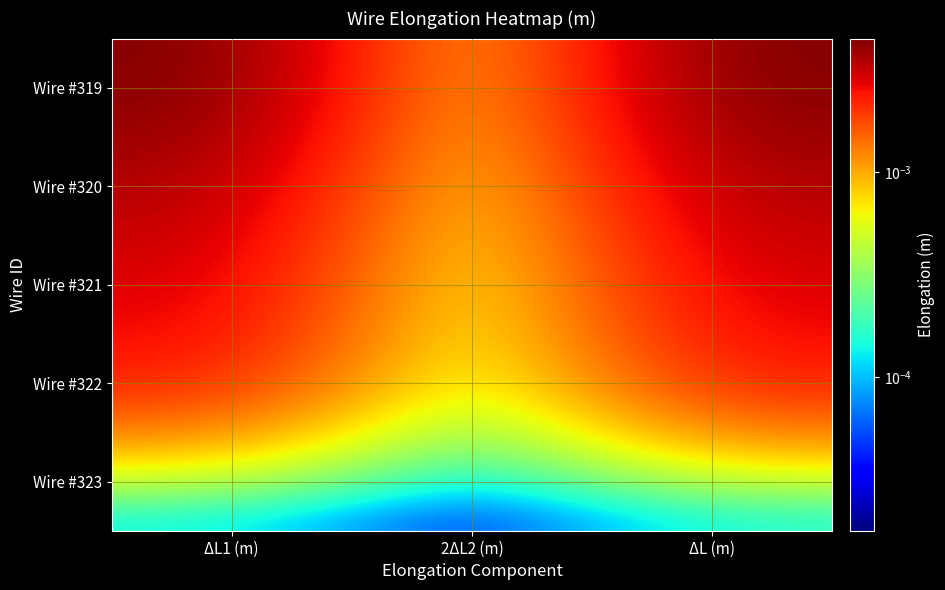

At which category is the sum across all series the highest?

ΔL (m)